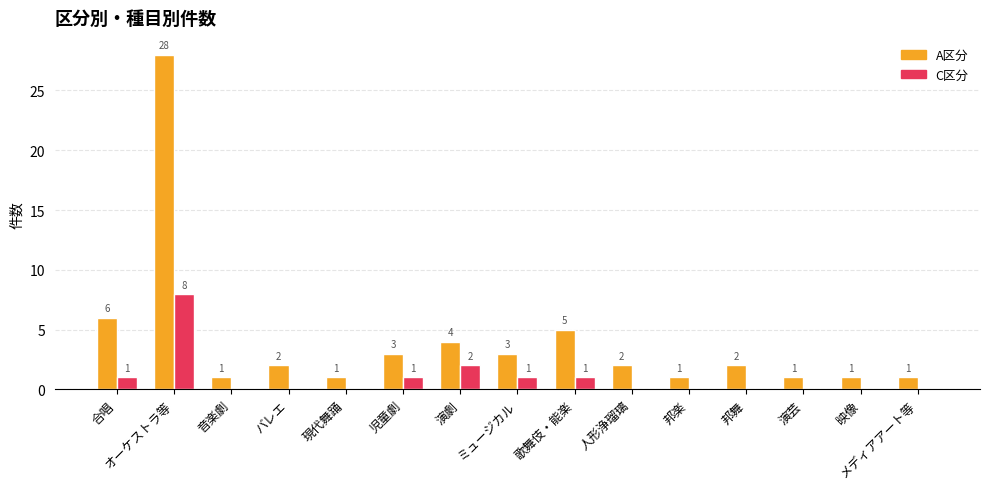

What is the total value across all series at 映像?

1